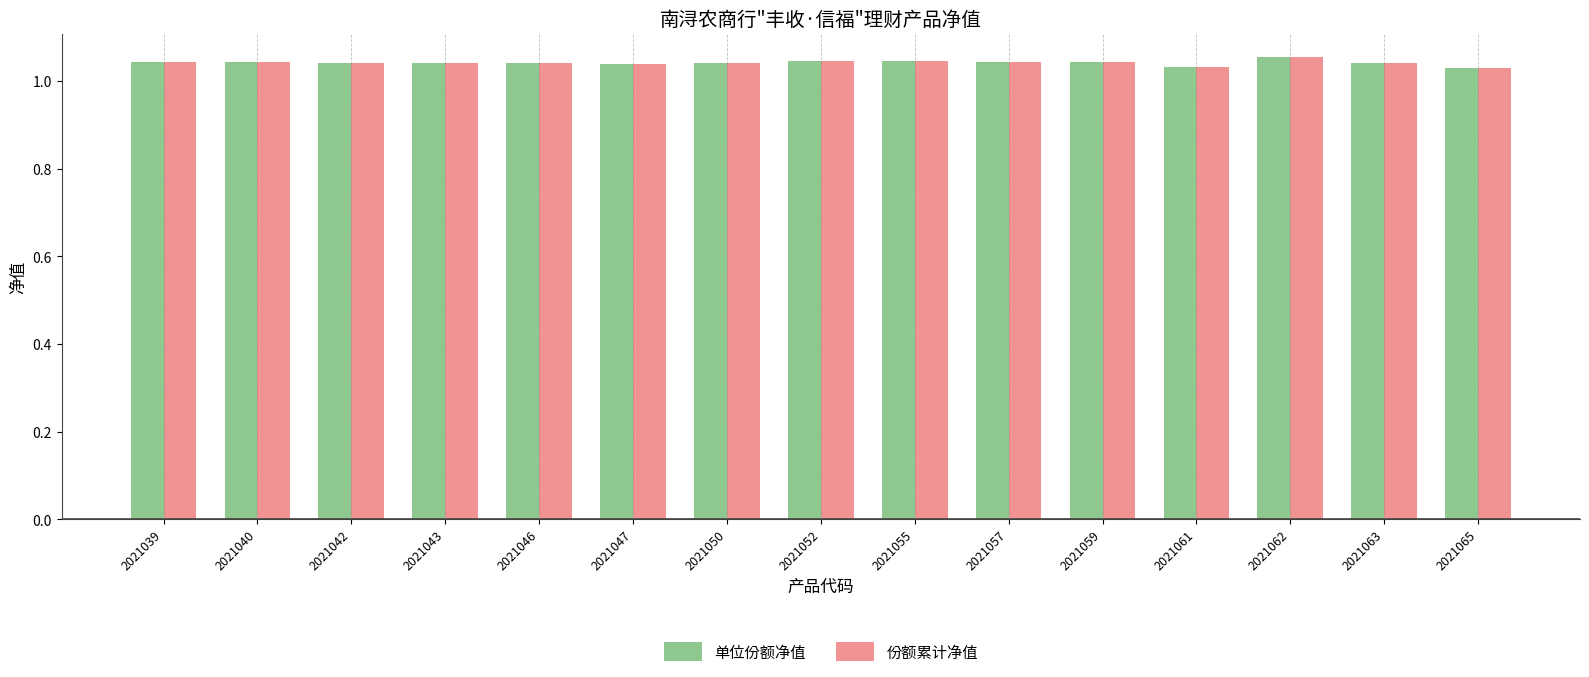

What is the sum of the 份额累计净值 values at 2021057 and 2021040?

2.1